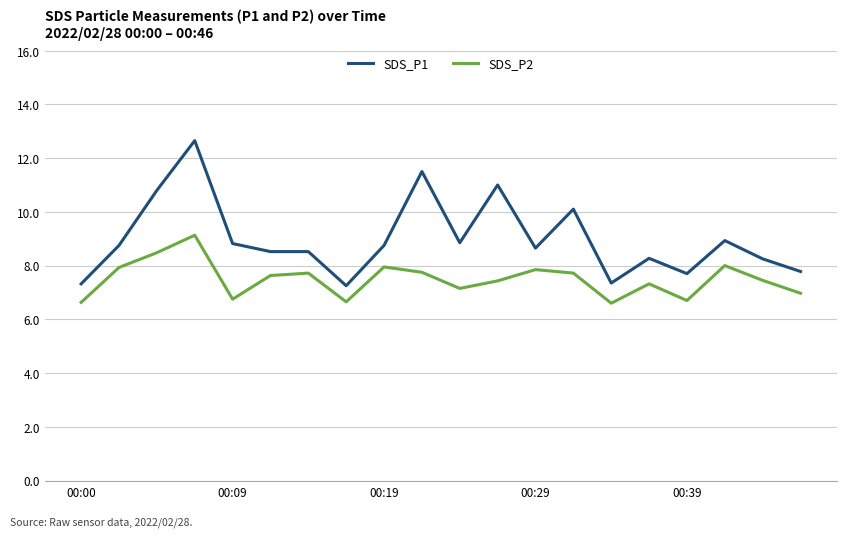

How many categories are shown in the chart?

20